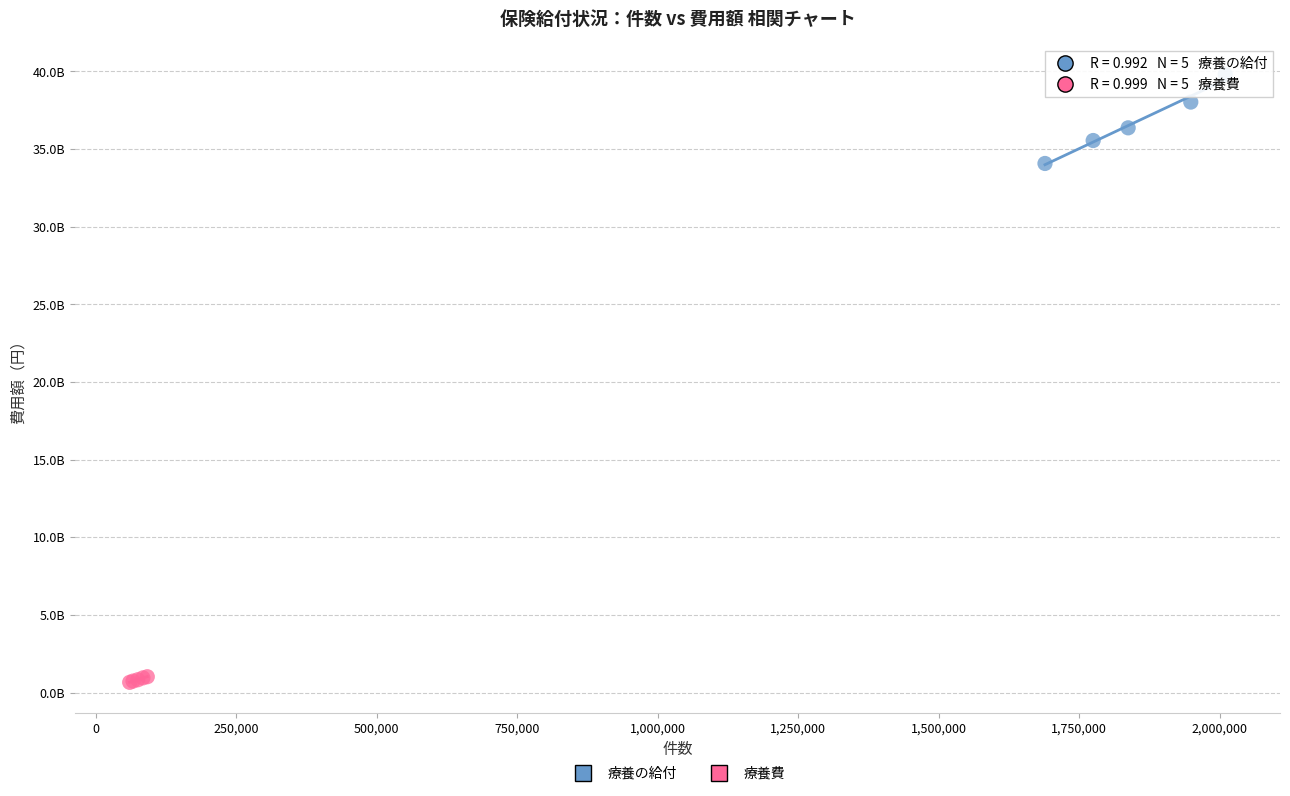

Which series reaches the maximum Y coordinate?

療養の給付